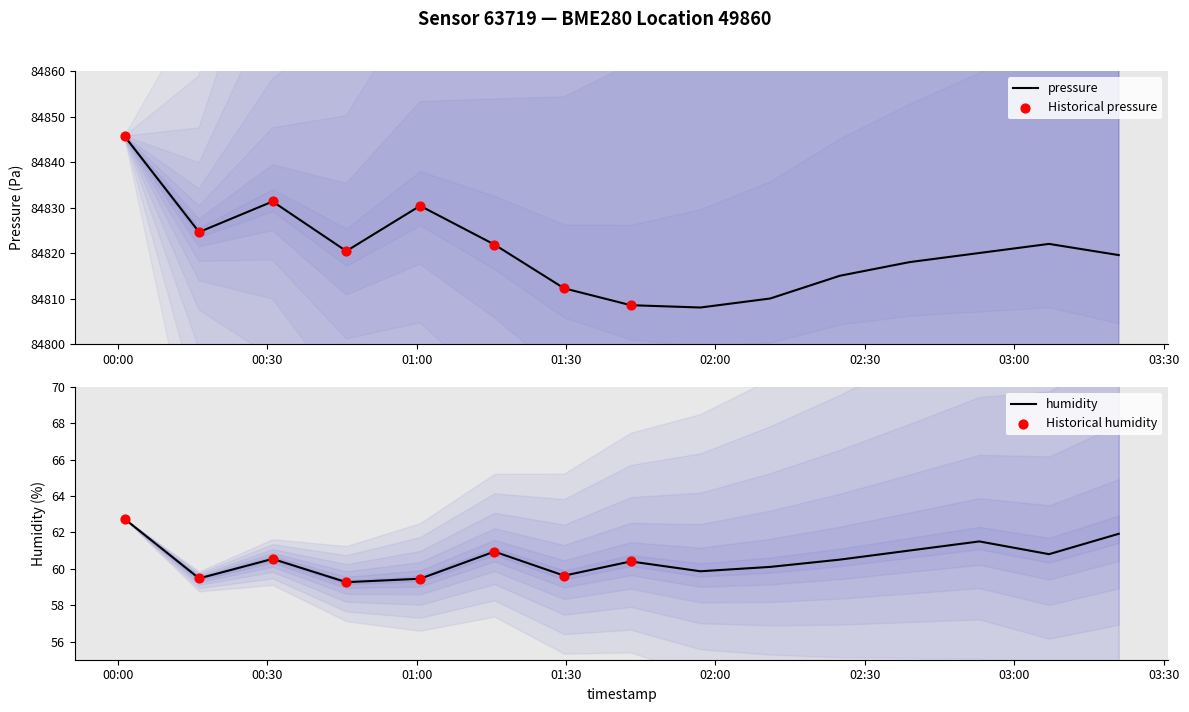

At how many categories does at least one series exceed 59136?

15